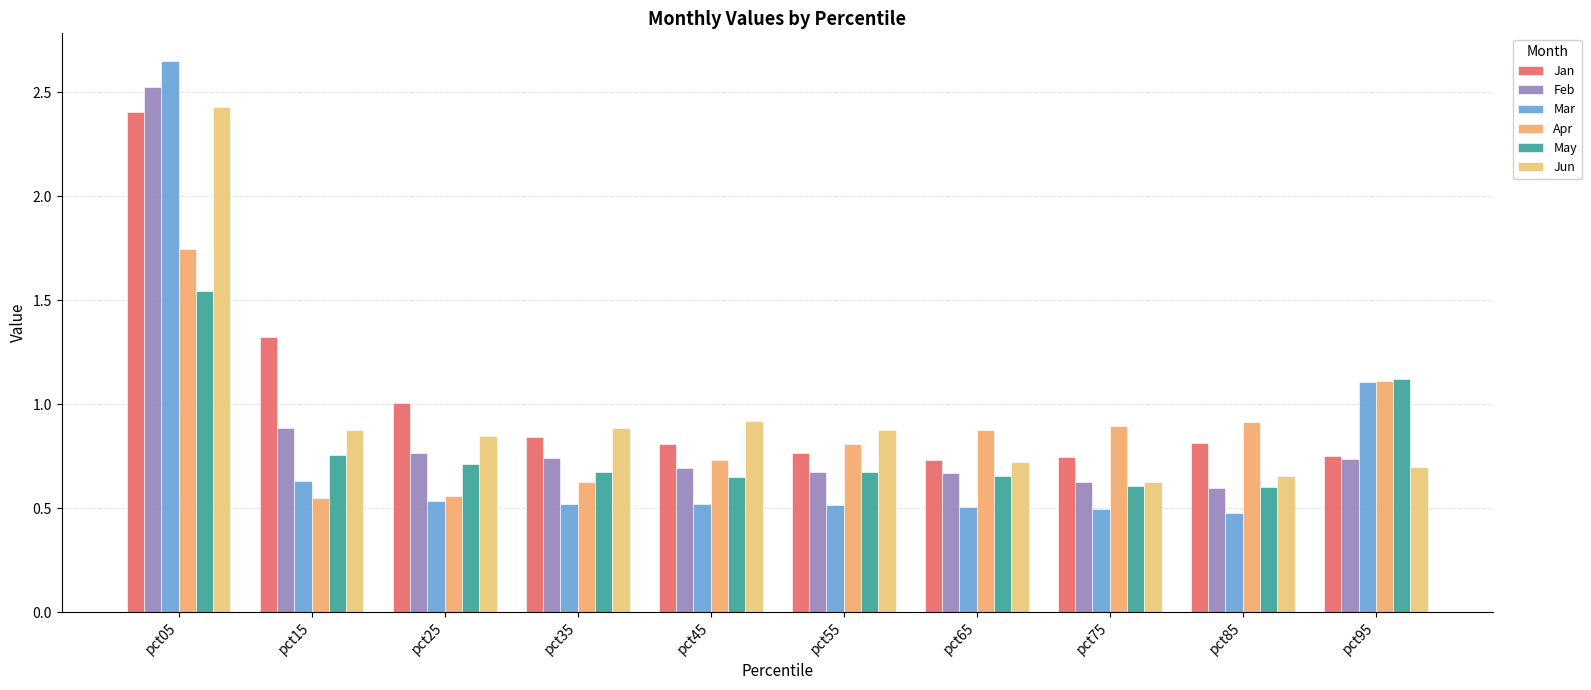

What is the difference between the highest and lowest values at pct55?

0.4